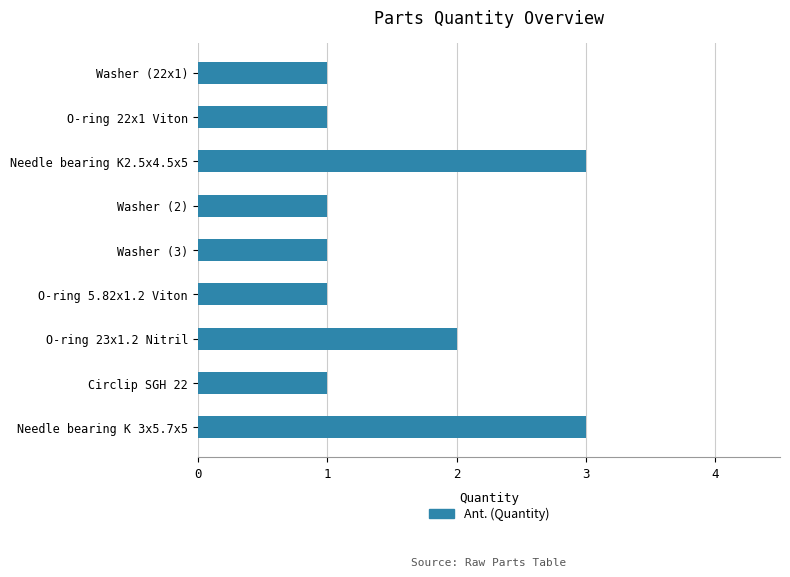

Reading top to bottom, what are all the values shown in this chart?

1	1	3	1	1	1	2	1	3